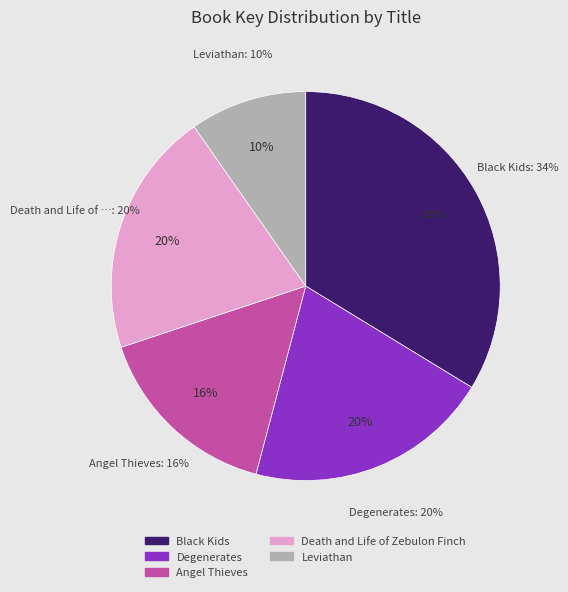

The Angel Thieves slice represents 16% of the pie. True or false?

True